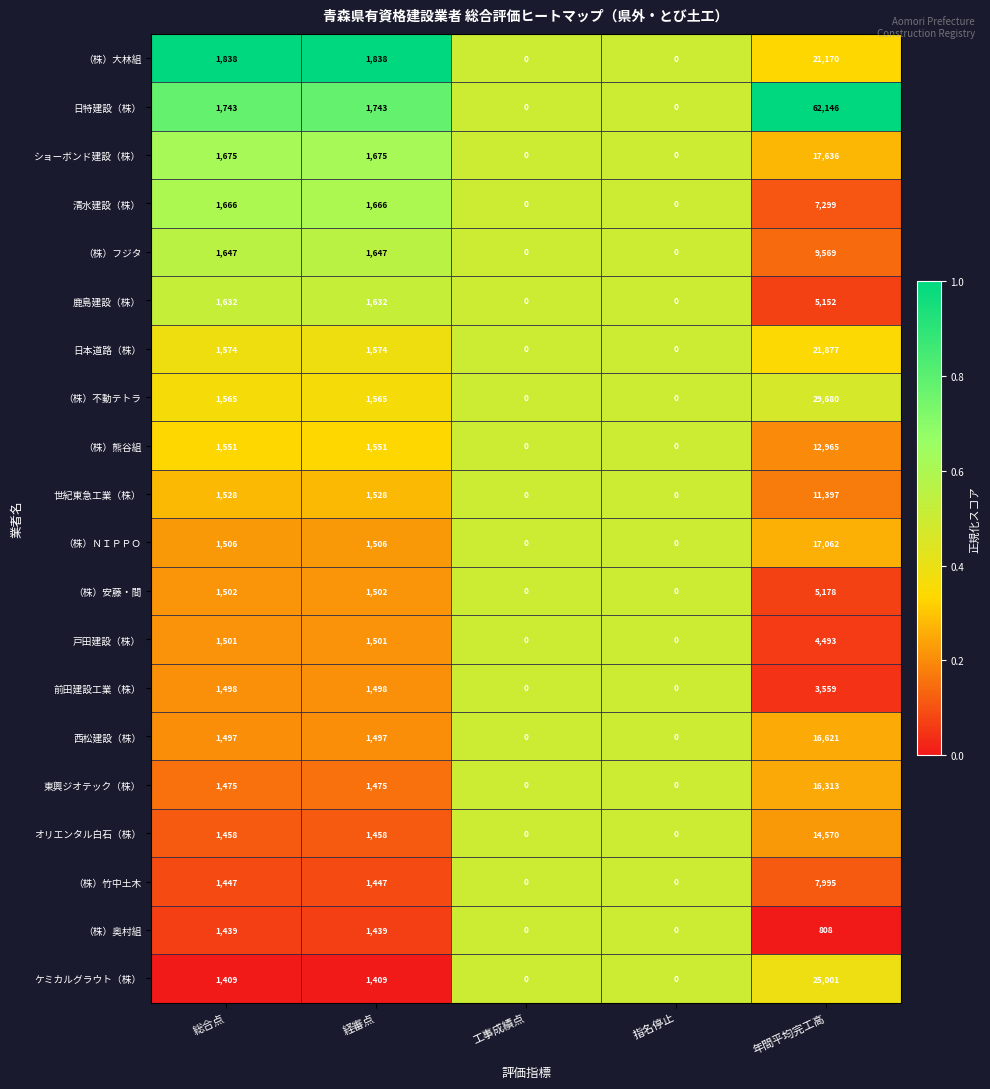

How many 清水建設（株） values are between 0 and 1666?

4